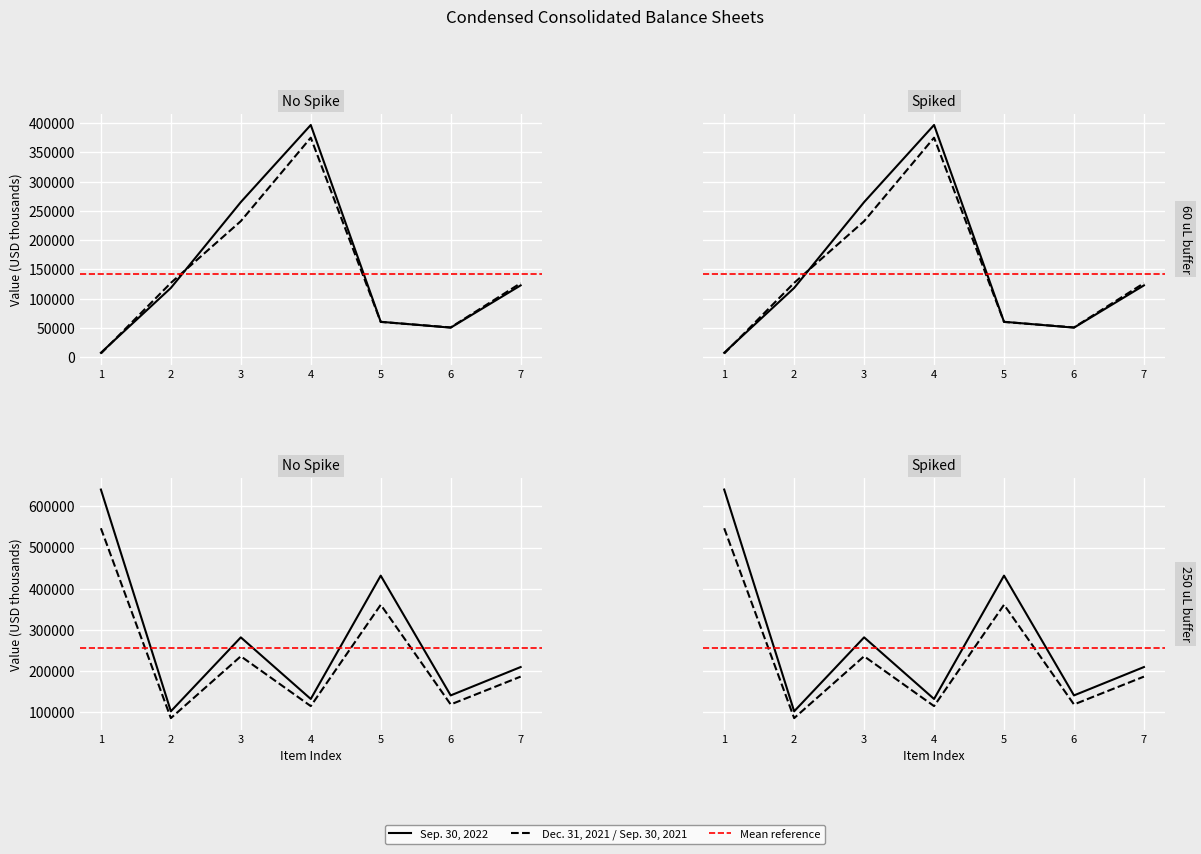

What is the difference between the second highest and second lowest values in the Sep. 30, 2022 series?

299929